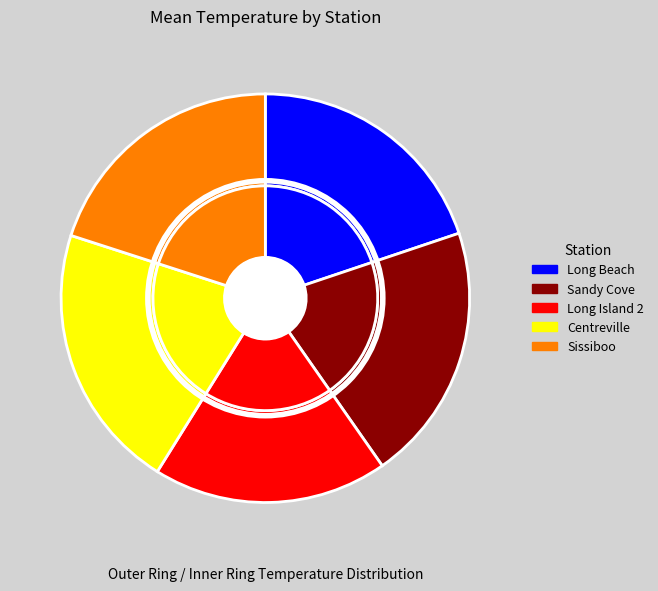

What percentage is NOT represented by St. Mary's Bay-Long Beach?

80.2%